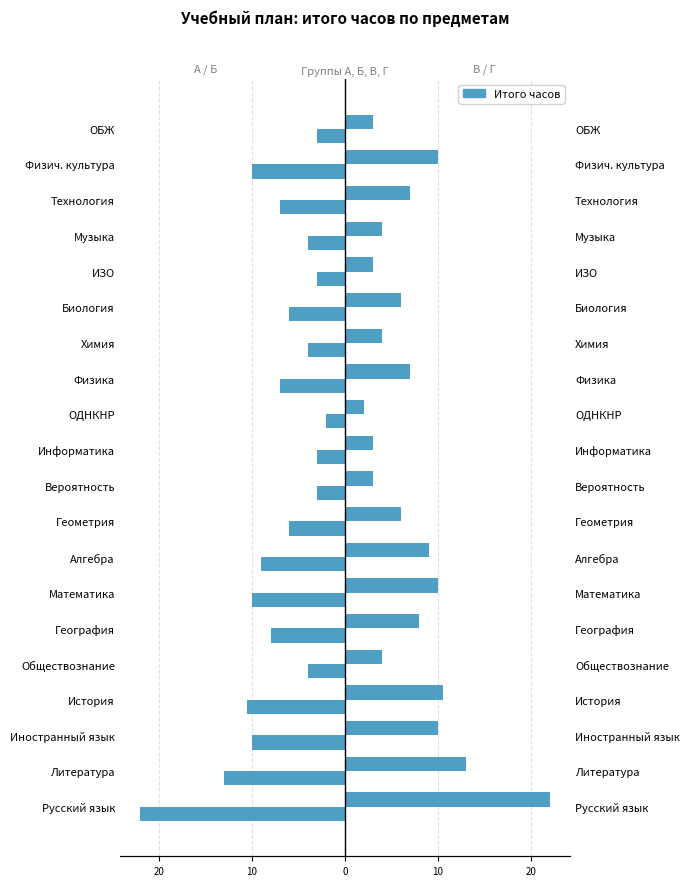

Which series has the widest spread of values?

А